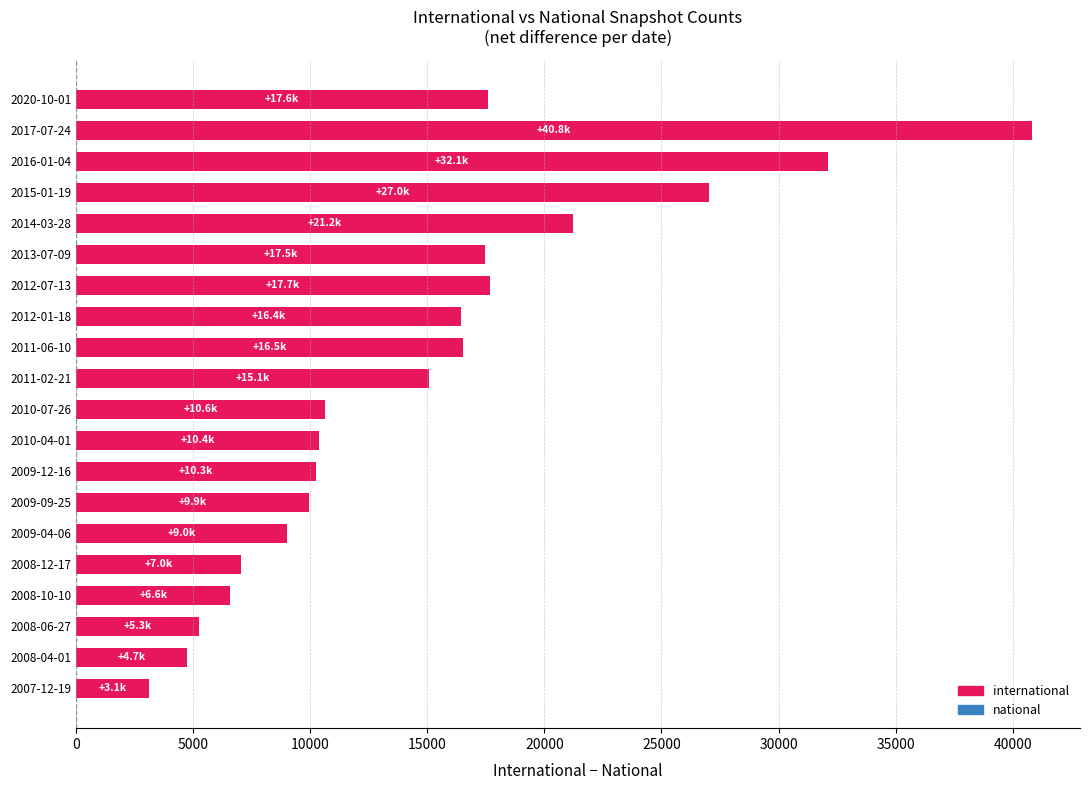

Is it true that the value at 2011-06-10 is 4840?

False